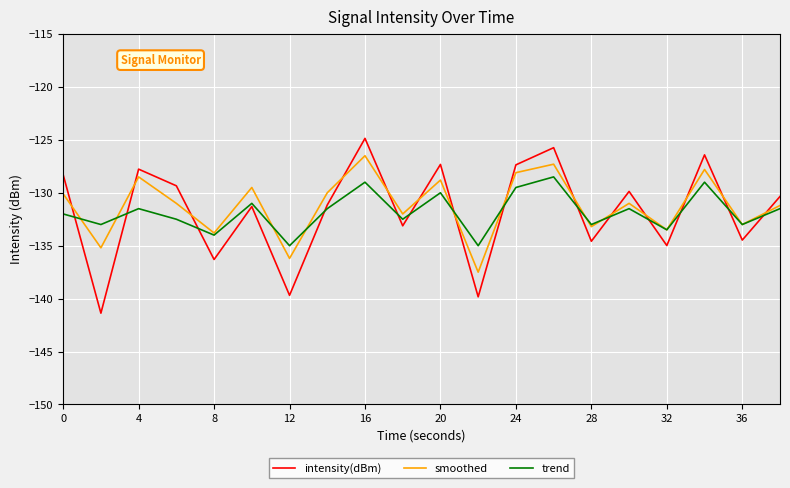

Which series has the largest range (max minus min)?

intensity(dBm)